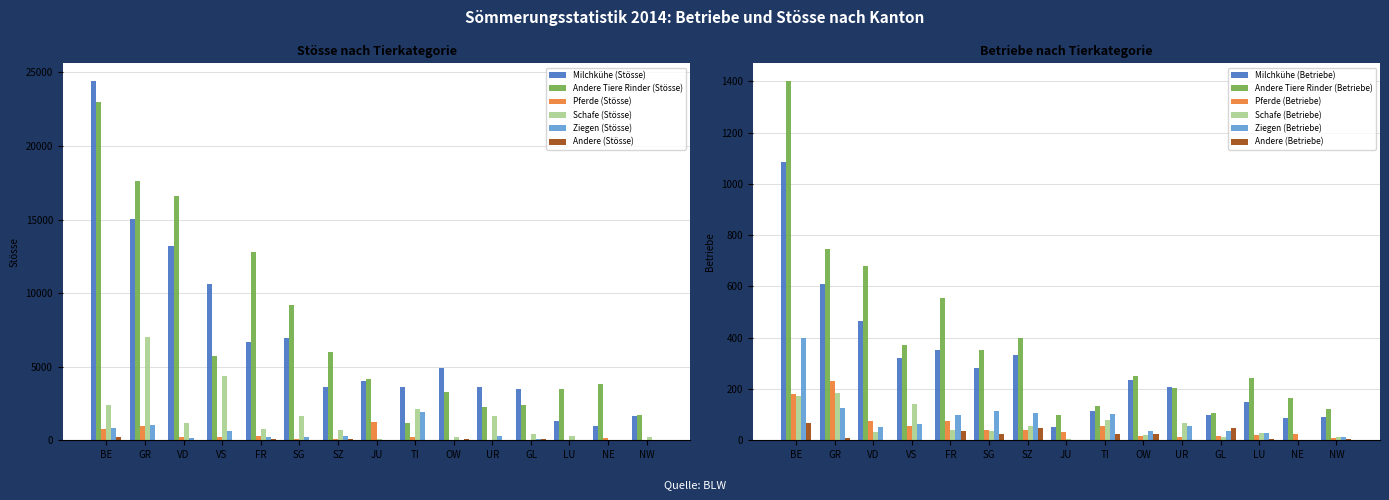

Between UR and VD, which series saw the biggest shift?

Andere Tiere Rinder (Stösse)